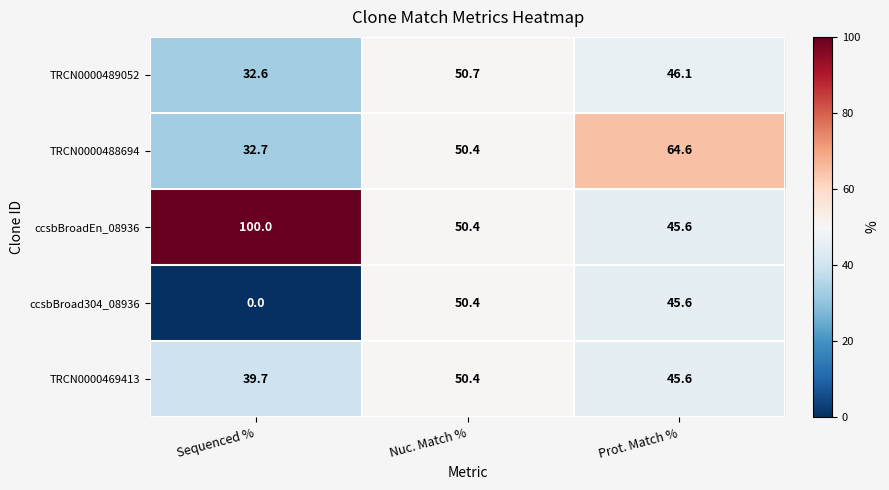

What is the difference between the highest and lowest values at Sequenced %?

100.0